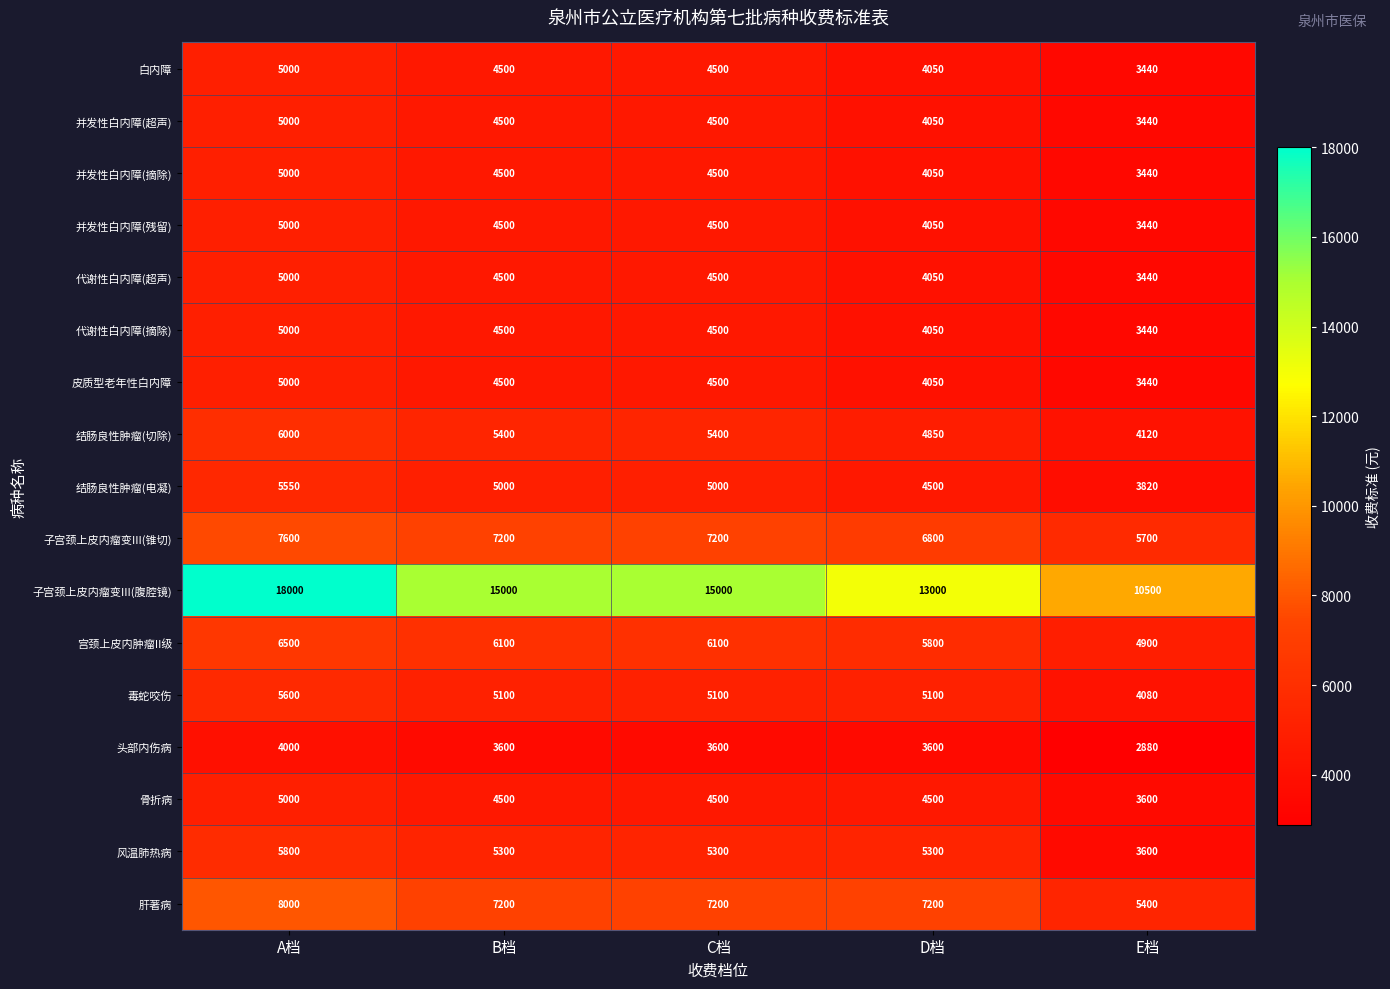

At which category is the sum across all series the highest?

A档